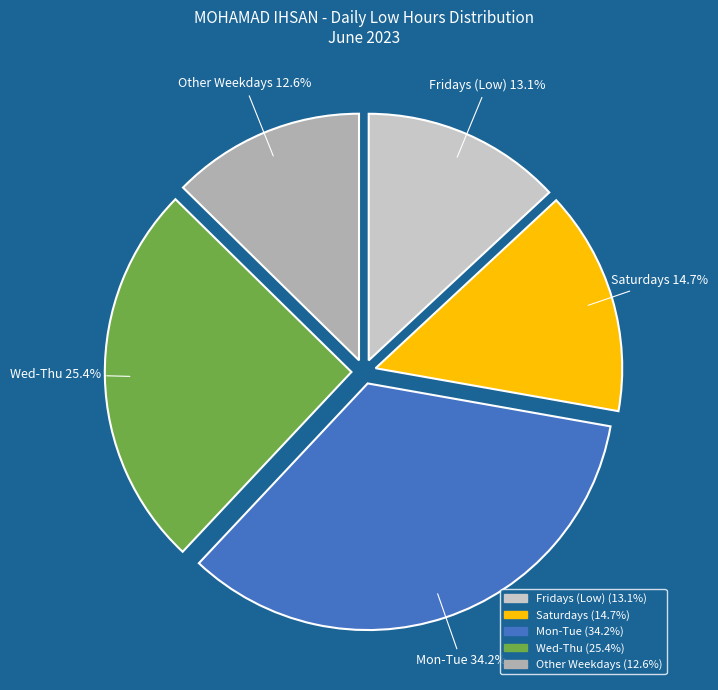

Does any single category account for the majority?

No